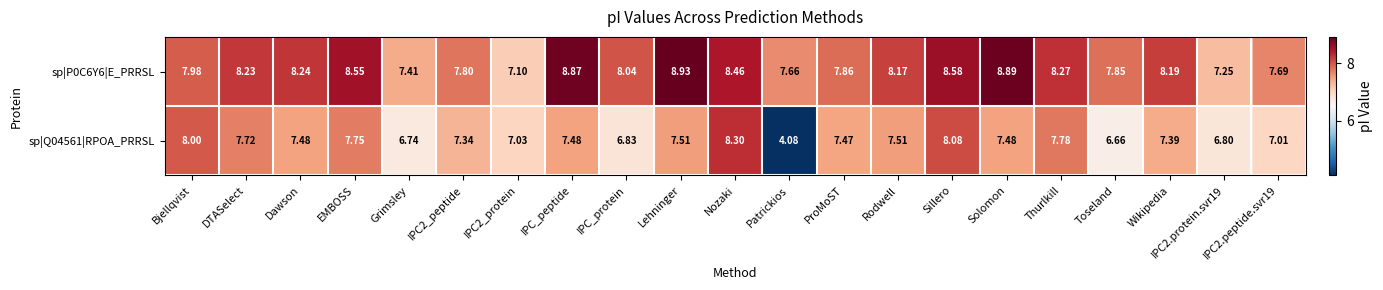

Where is sp|Q04561|RPOA_PRRSL nearest to the value 6?

Toseland